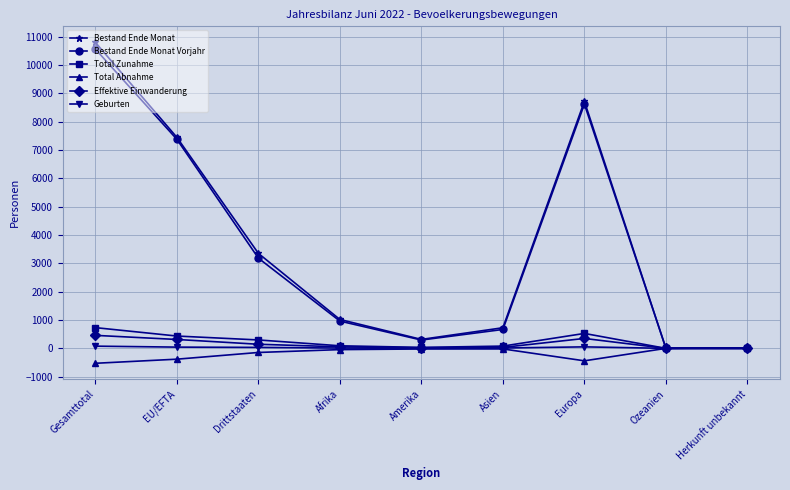

Where is the first local maximum for Bestand Ende Monat?

Europa